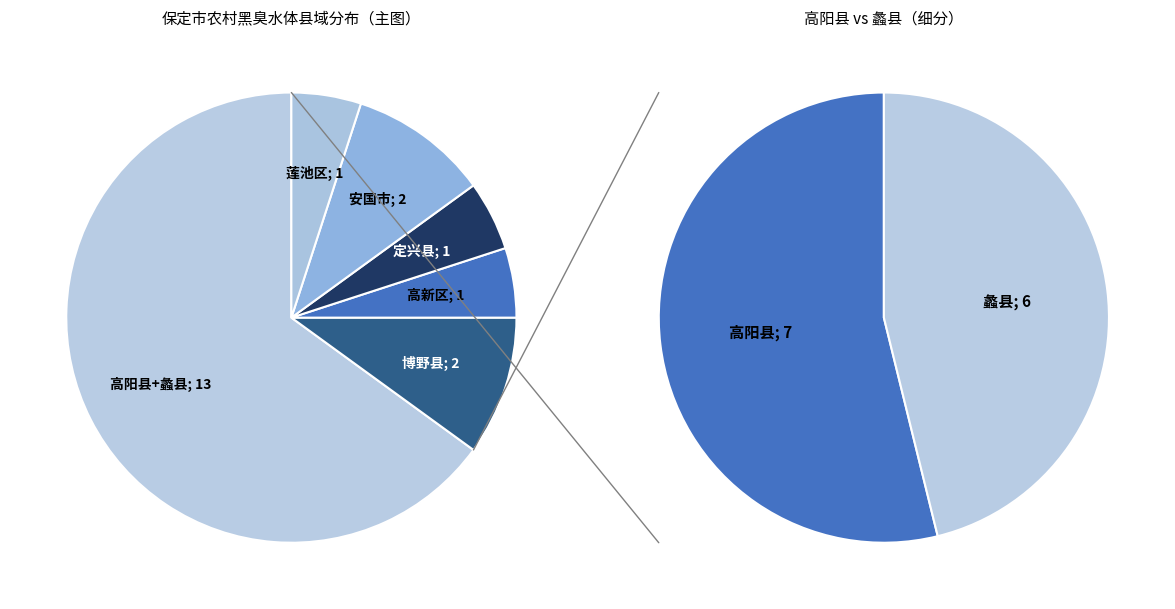

What is the smallest slice in the pie chart?

高新区